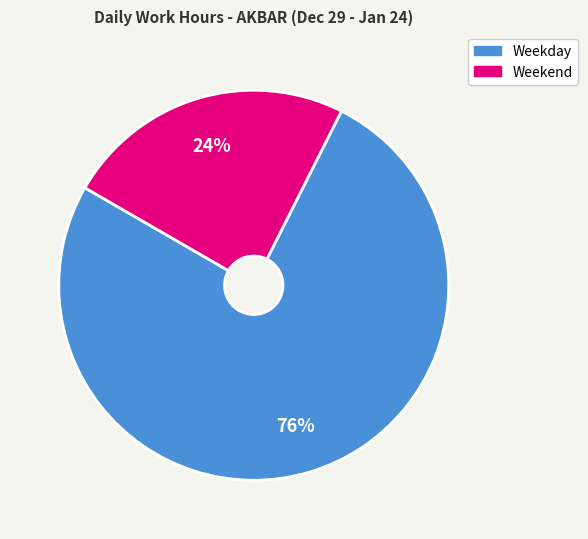

To the nearest percent, what is the average slice percentage?

50%